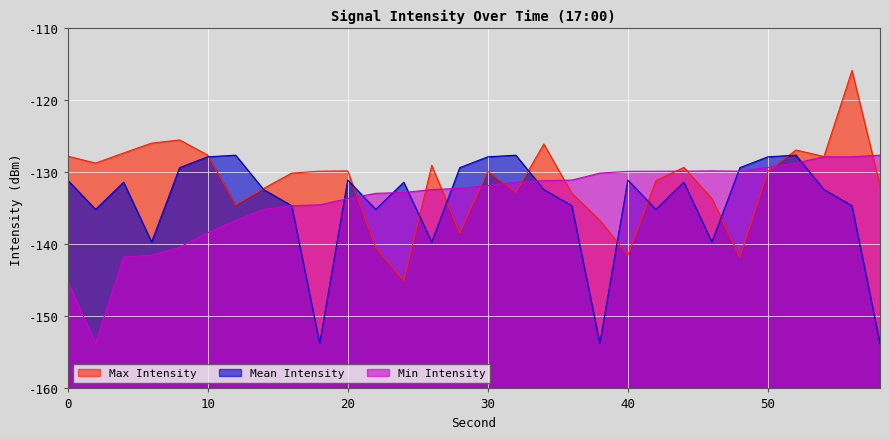

What is the total value across all series at 10?

-393.8